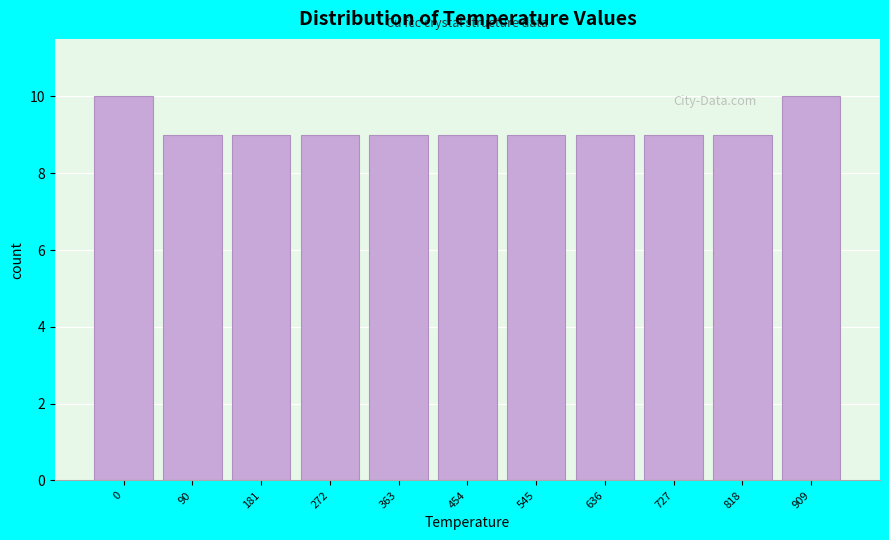

Reading left to right, list all the values displayed in this chart.

0=10	90=9	181=9	272=9	363=9	454=9	545=9	636=9	727=9	818=9	909=10